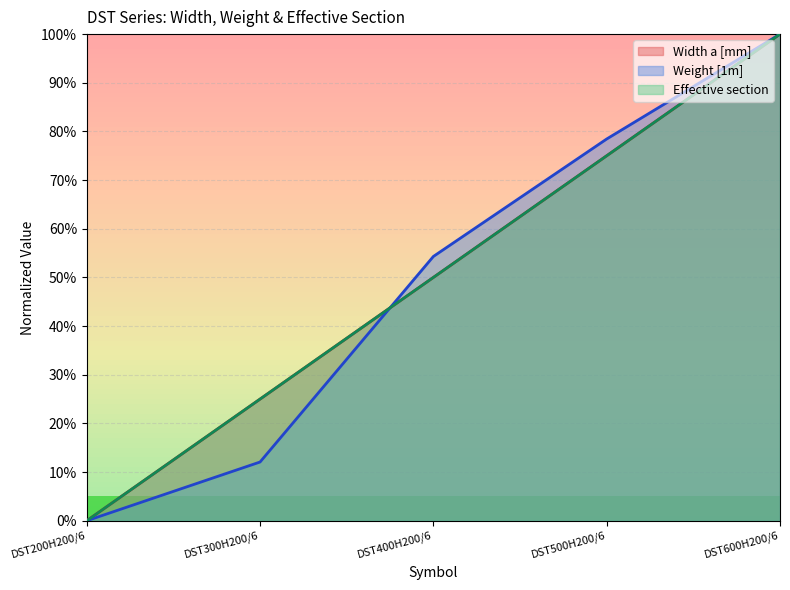

Which series ends up on top after the final intersection of Weight [1m] and Width a [mm]?

Weight [1m]